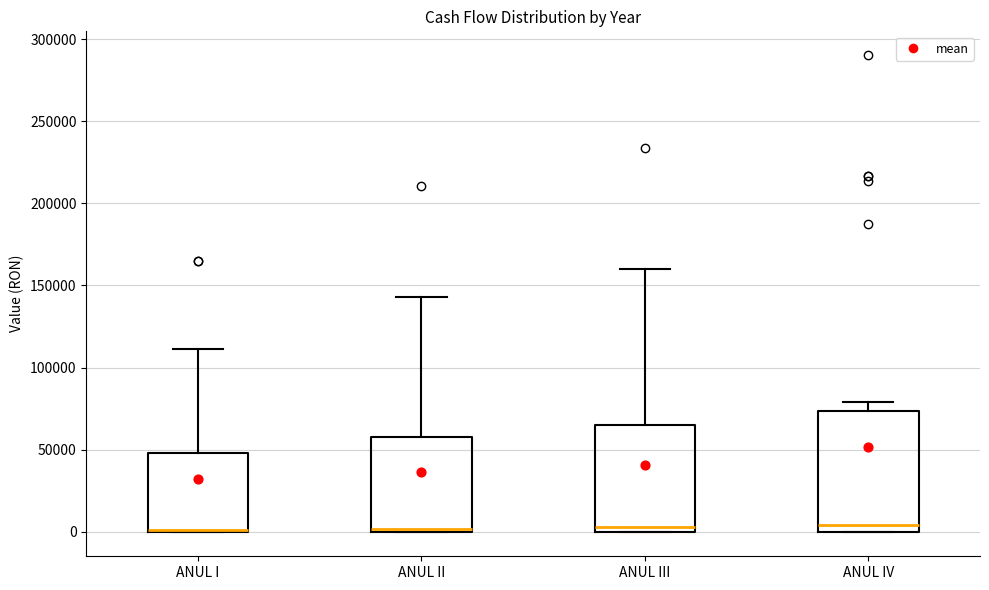

Reading left to right, read every box against the y-axis: the position of its median line, the range the box covers, and the ends of its whiskers. The values are not printed on the chart, so give them approximately, as read against the axis.

ANUL I: median 0 (drawn on the box's lower edge), box 0 to 50000, whiskers 0 to 110000
ANUL II: median 0 (just above the box's lower edge), box 0 to 60000, whiskers 0 to 145000
ANUL III: median 5000, box 0 to 65000, whiskers 0 to 160000
ANUL IV: median 5000, box 0 to 75000, whiskers 0 to 80000